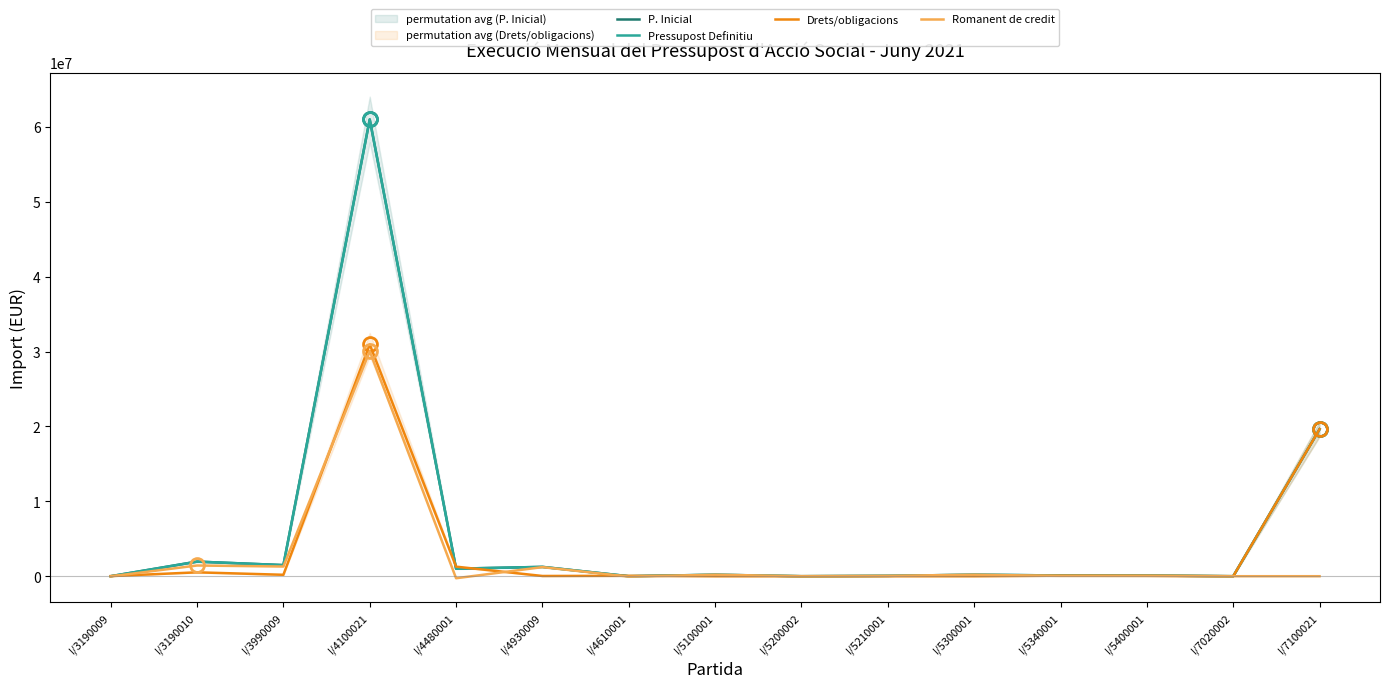

Where do P. Inicial and Drets/obligacions first cross each other?

I/3190009 and I/3190010